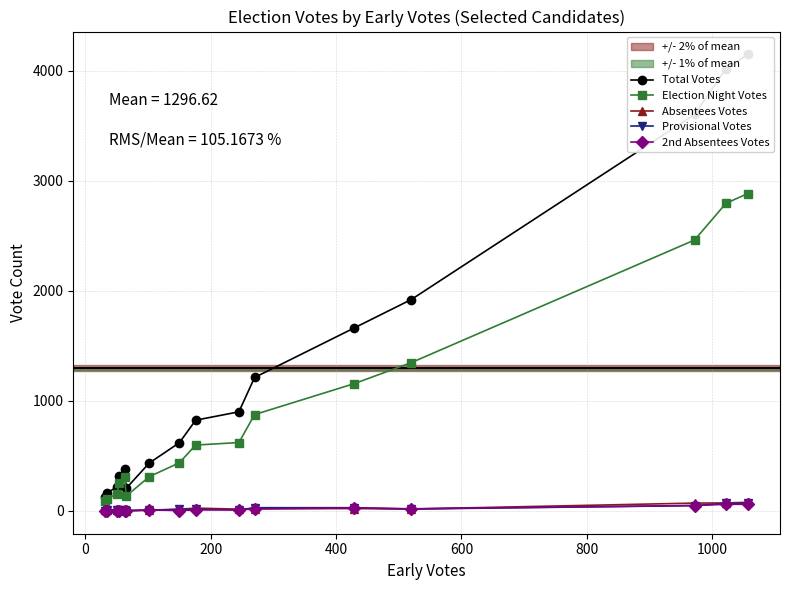

Count the number of categories in the chart.

16